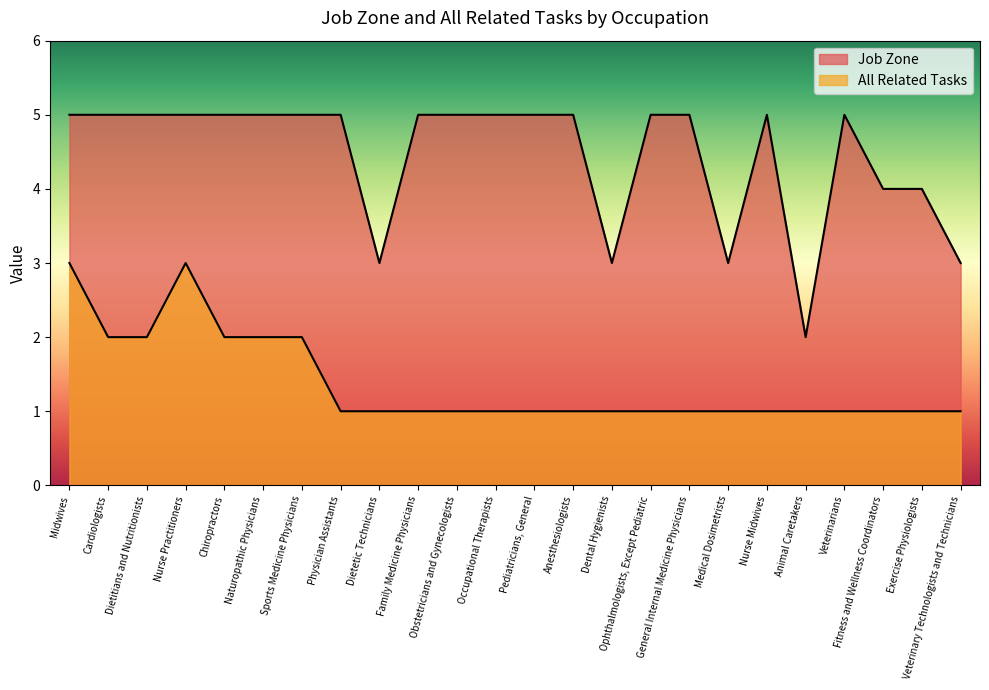

Does the chart have visible grid lines?

No